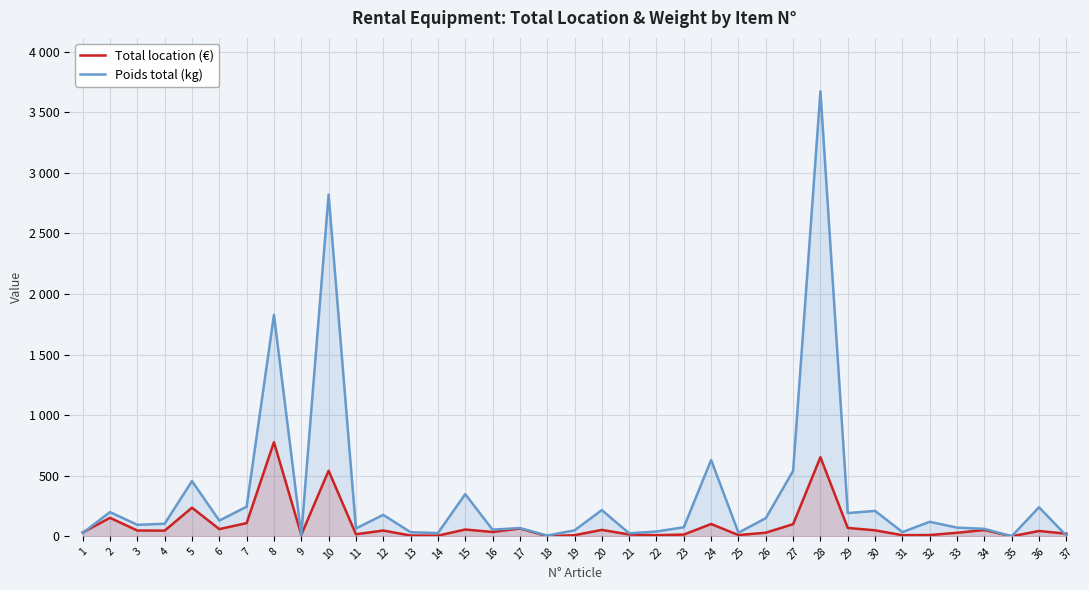

What is the difference between the maximum and second lowest values in the Poids total (kg) series?

3666.0